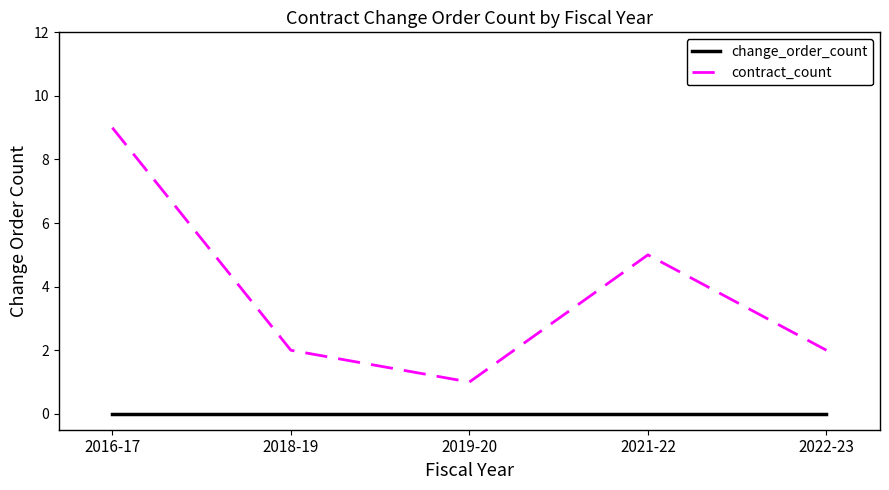

Reading left to right, list all the values displayed in this chart.

change_order_count: 2016-17=0	2018-19=0	2019-20=0	2021-22=0	2022-23=0
contract_count: 2016-17=9	2018-19=2	2019-20=1	2021-22=5	2022-23=2